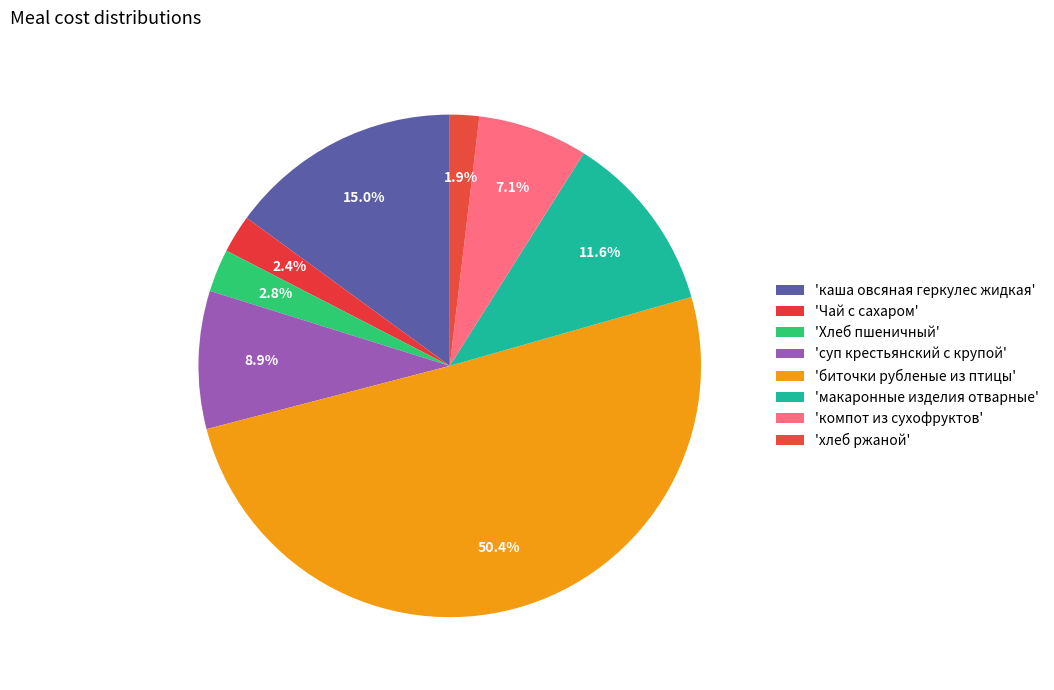

Does any single category account for the majority?

Yes